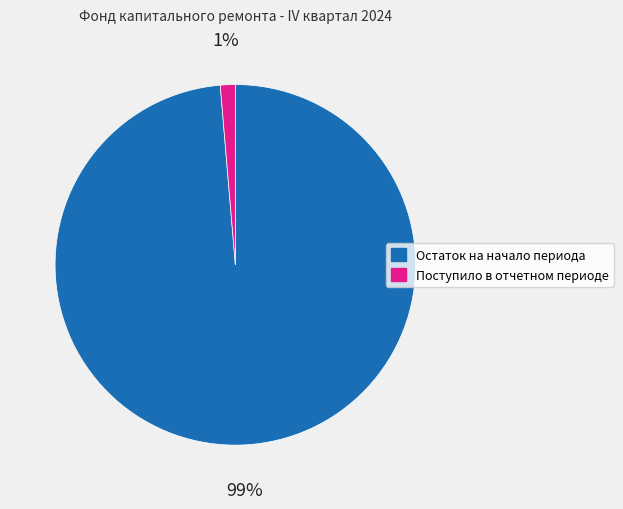

What percentage is the Остаток на начало периода slice, to the nearest percent?

99%